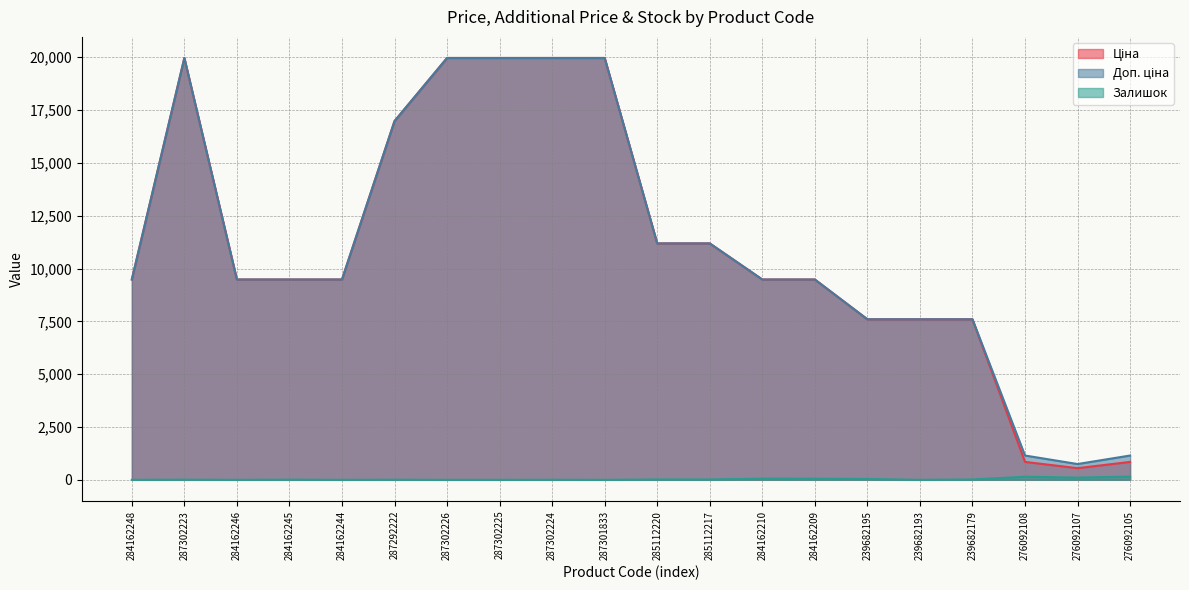

Which category has the lowest value in the Ціна series?

276092107